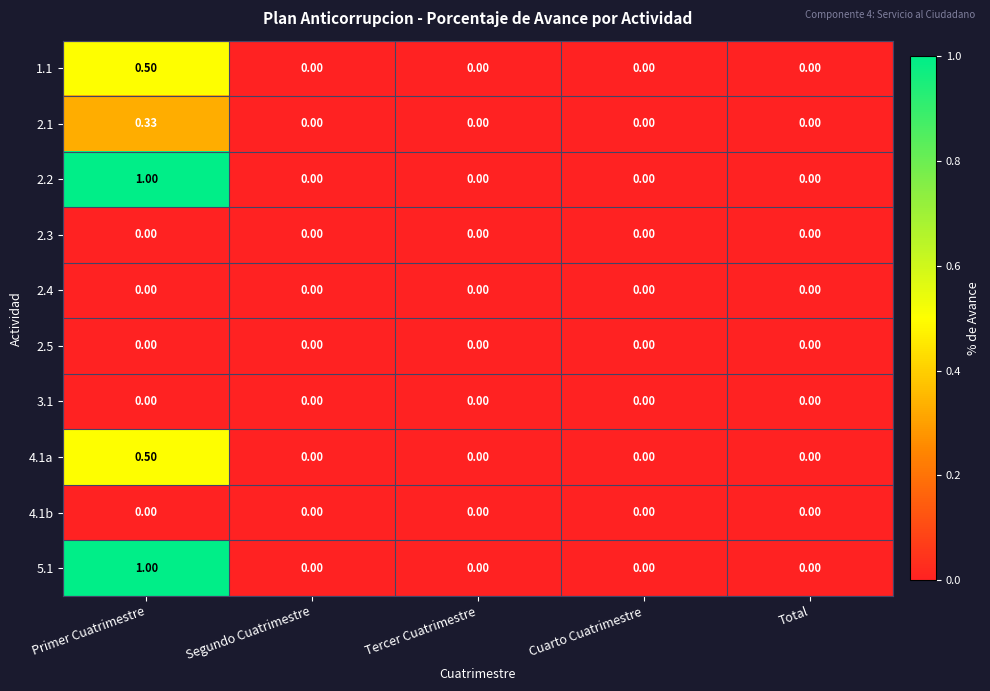

At which category is the sum across all series the highest?

Primer Cuatrimestre